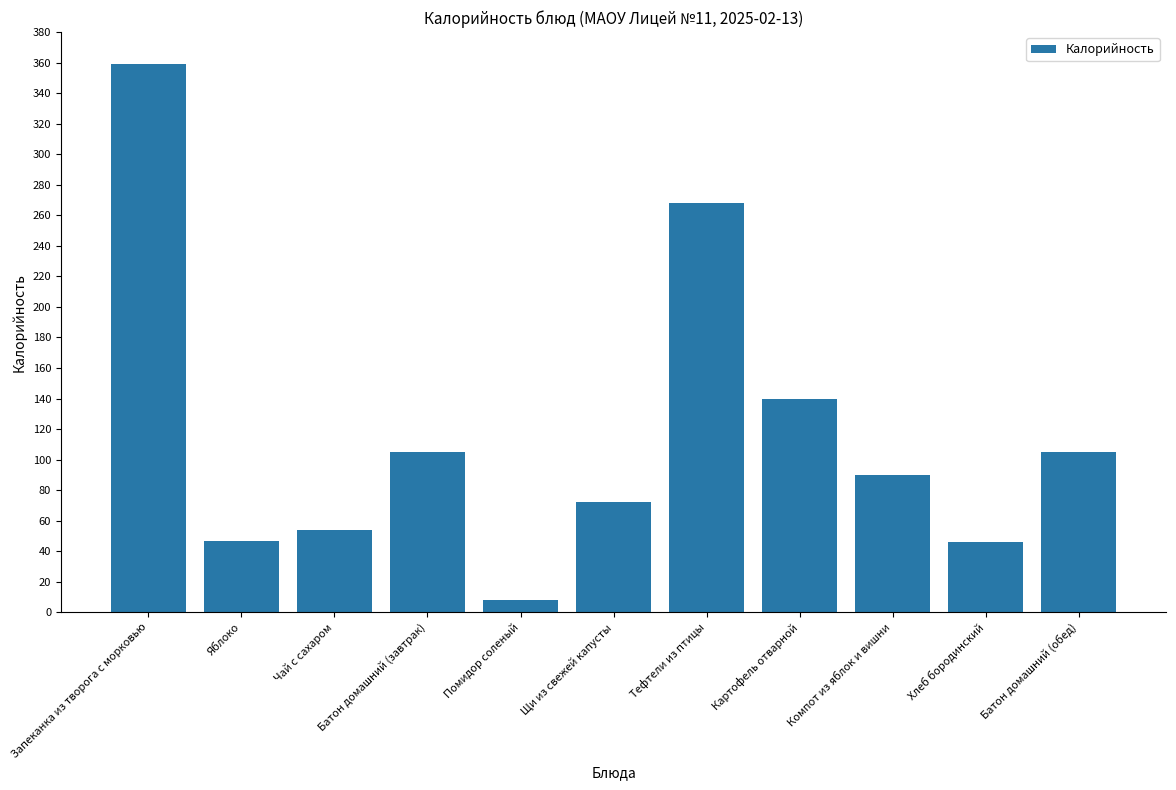

The value at Запеканка из творога с морковью is 589. True or false?

False